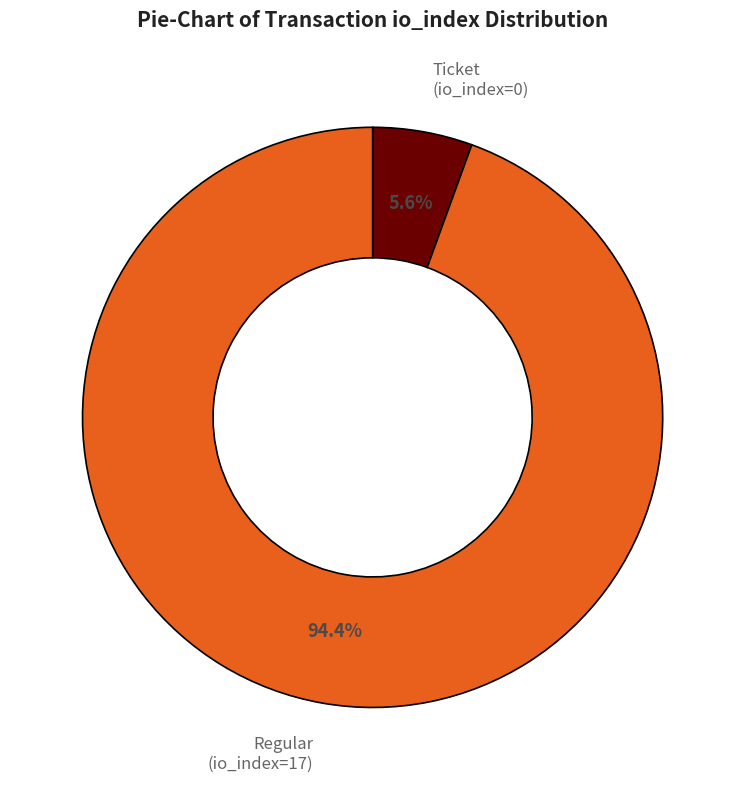

Is there any slice that represents more than half of the pie?

Yes